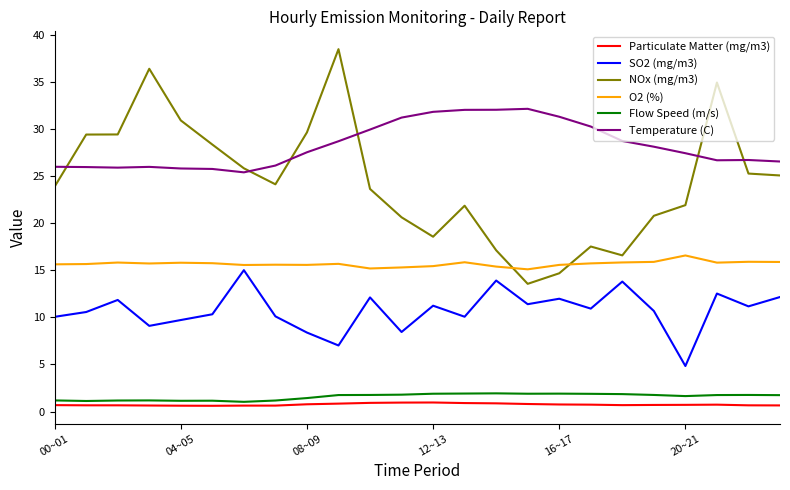

True or false: O2 (%) and Particulate Matter (mg/m3) intersect in this chart.

False